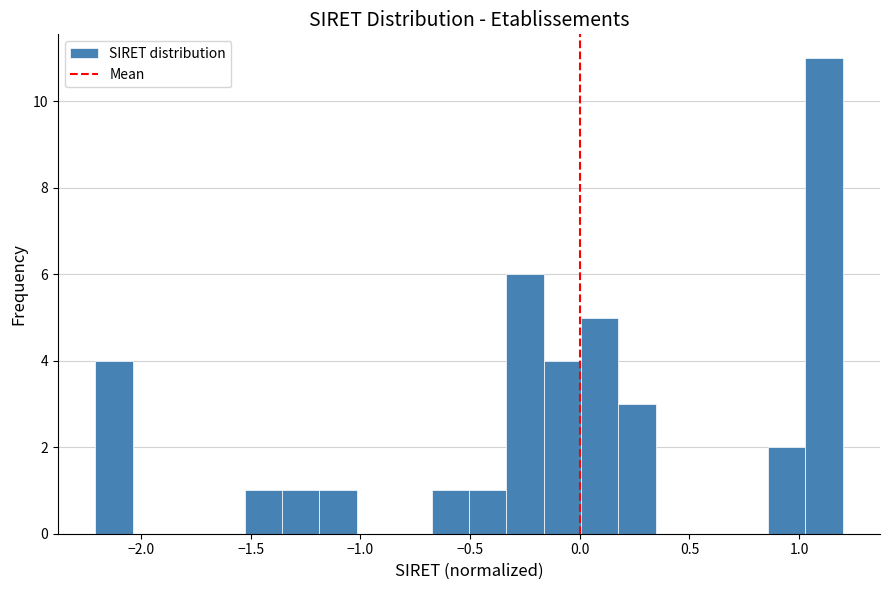

Read against the x-axis, roughly where is the centre of the tallest bar?

1.10